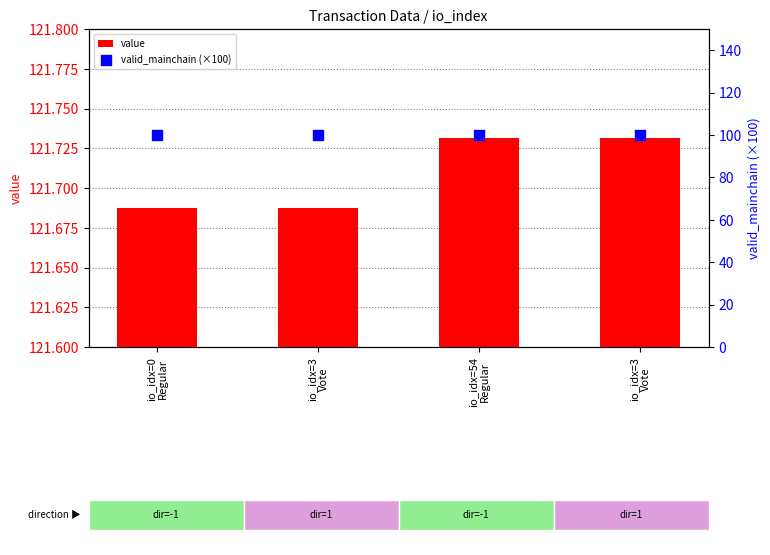

Which series has the widest spread of Y values?

value